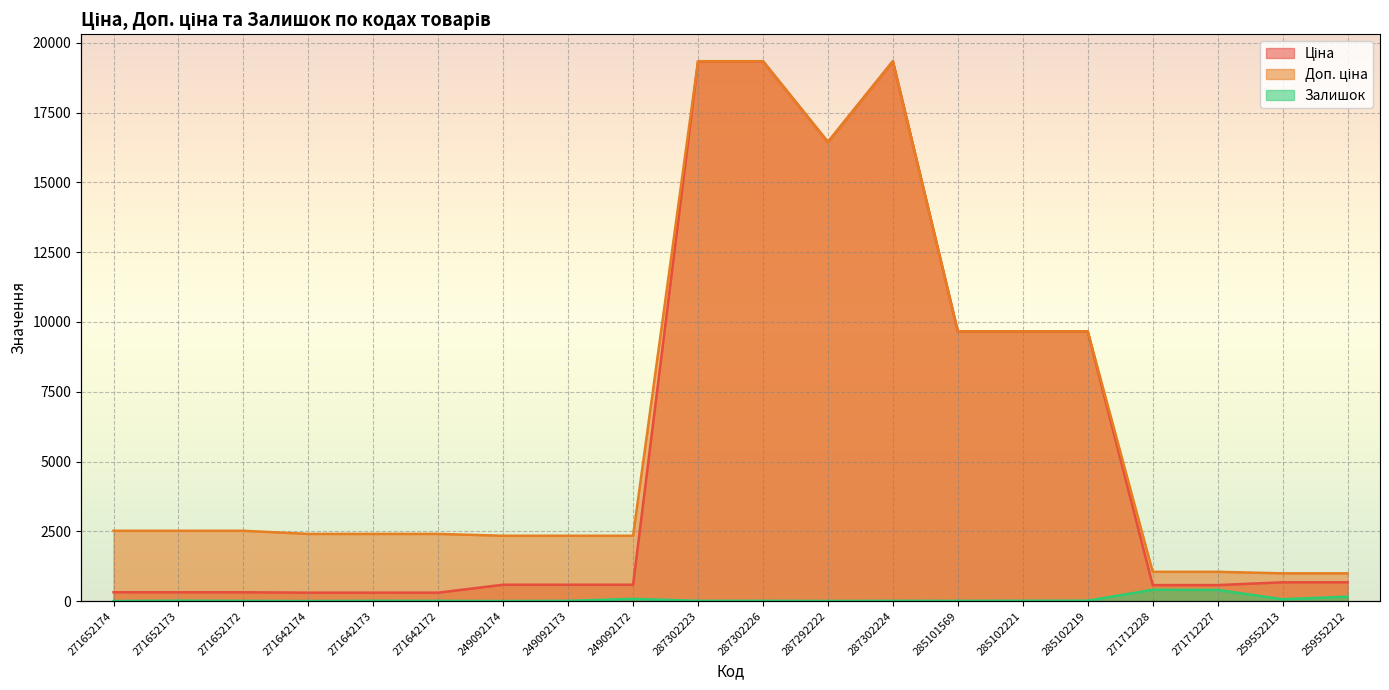

Does the chart display data point markers on the line(s)?

No